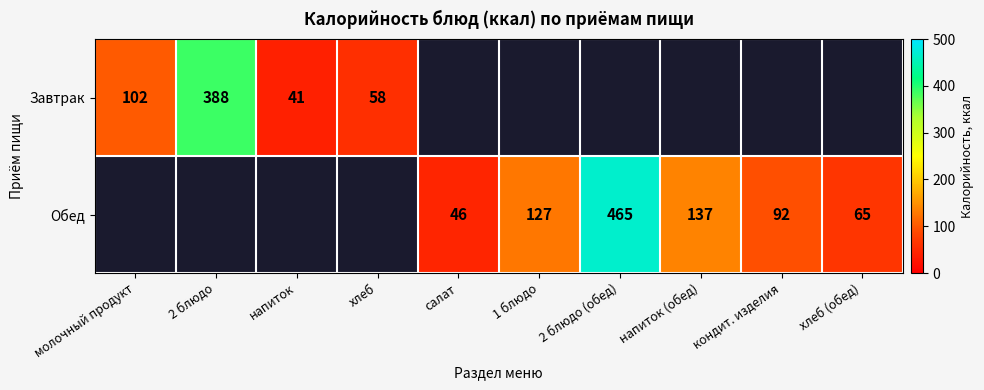

At which category does the chart reach its peak across all series?

2 блюдо (обед)